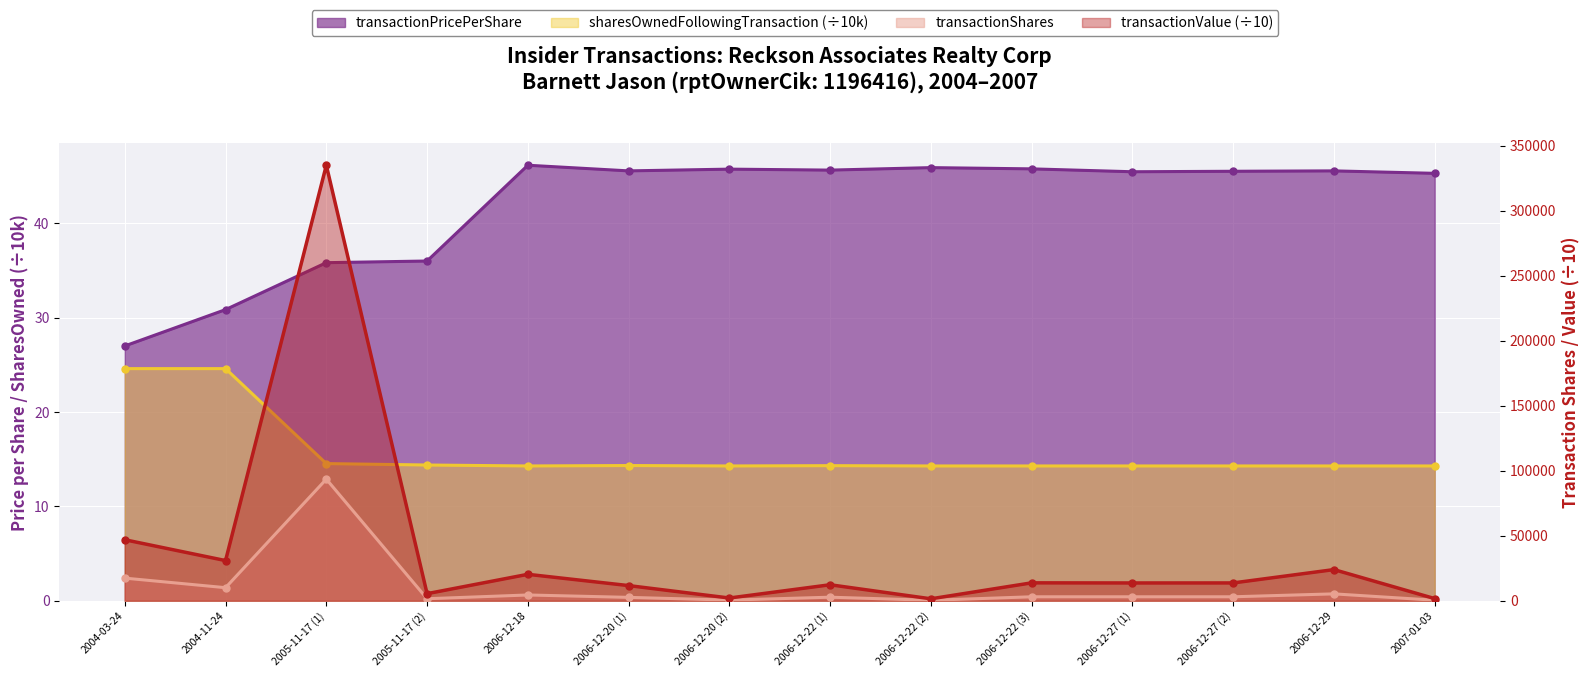

What position from the right is 2005-11-17 (1)?

12